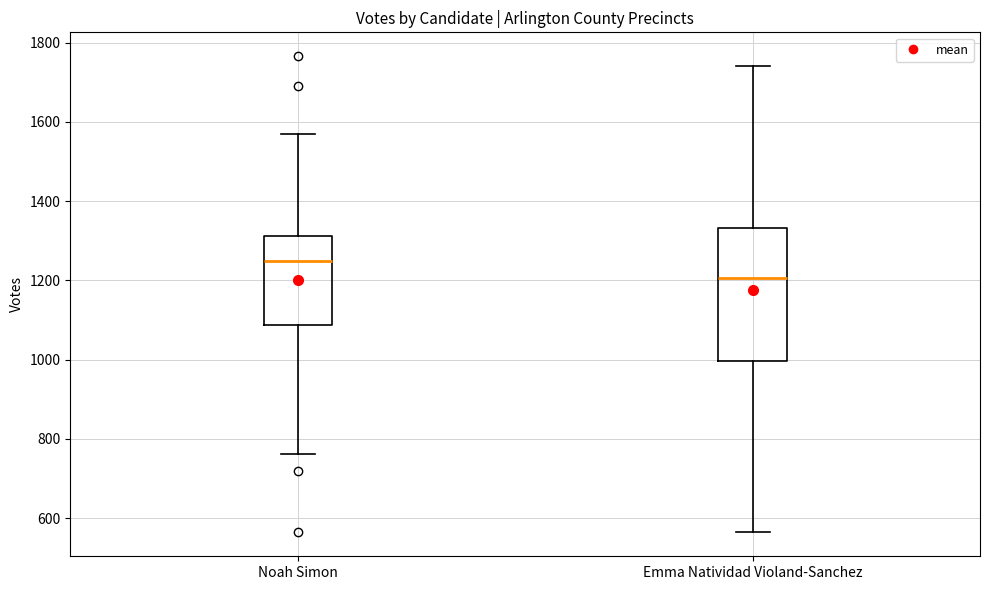

Reading left to right, read every box against the y-axis: the position of its median line, the range the box covers, and the ends of its whiskers. The values are not printed on the chart, so give them approximately, as read against the axis.

Noah Simon: median 1240, box 1080 to 1320, whiskers 760 to 1560
Emma Natividad Violand-Sanchez: median 1200, box 1000 to 1340, whiskers 560 to 1740